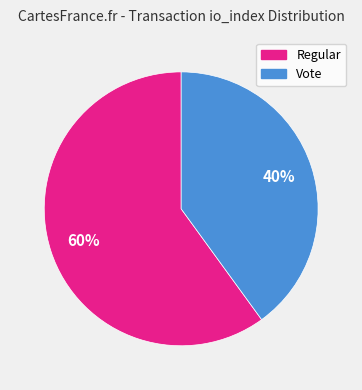

To the nearest percent, what is the difference between the Regular and Vote slice percentages?

20%